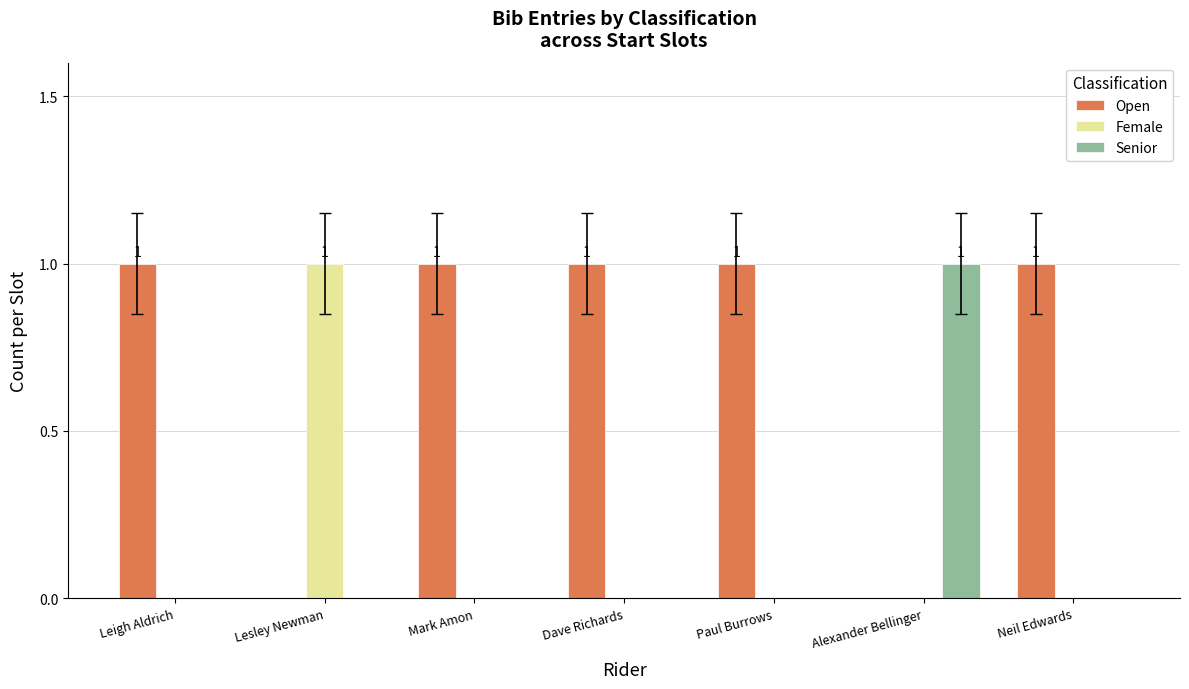

What is the sum of all Open values?

5